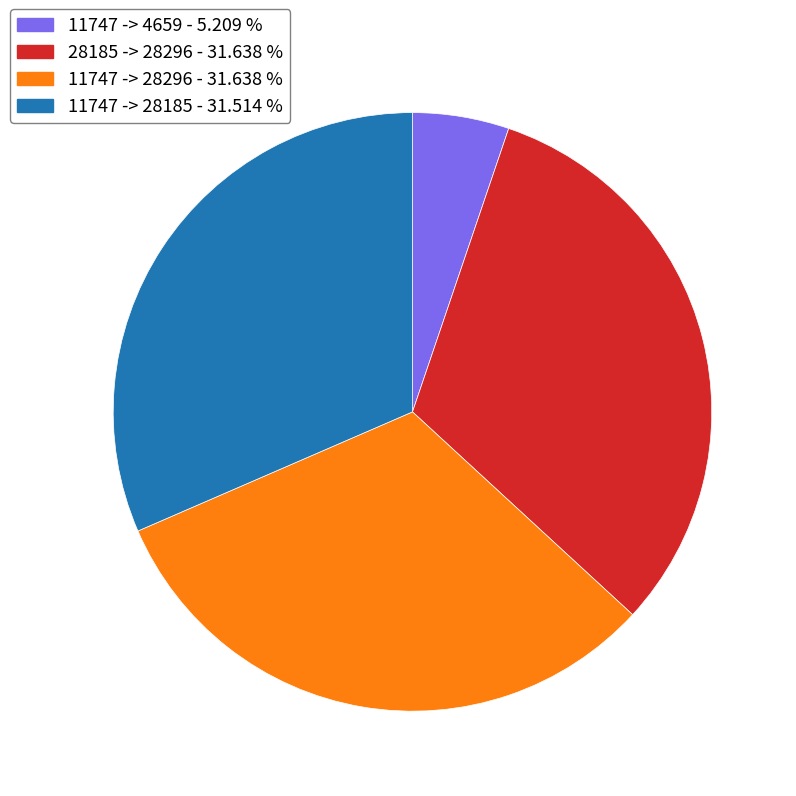

True or false: 28185 -> 28296 accounts for 32% of the total.

True